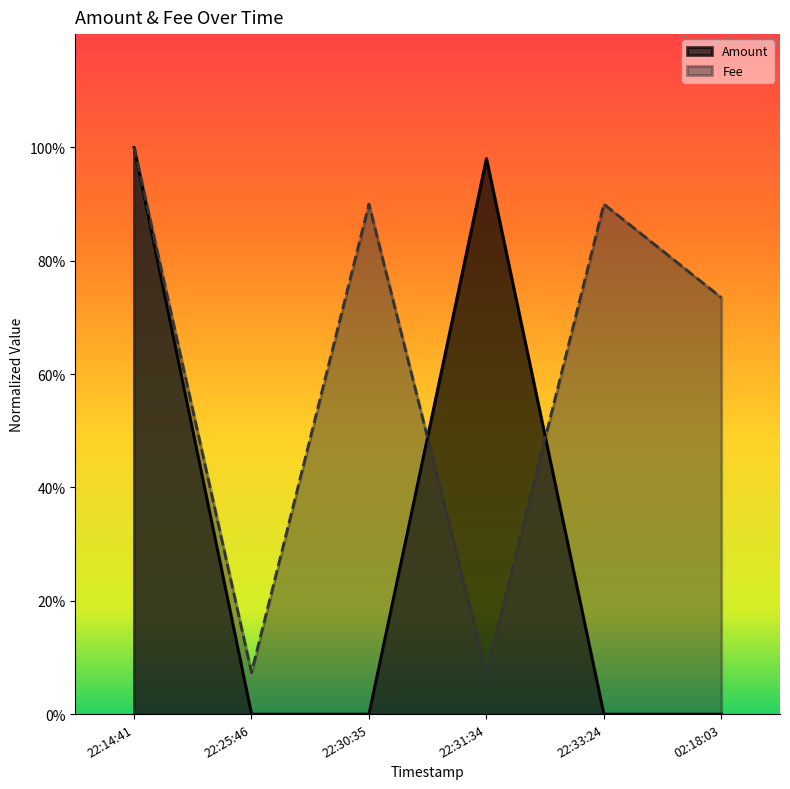

List the labels in order of Fee value, smallest first.

22:25:46, 22:31:34, 02:18:03, 22:30:35, 22:33:24, 22:14:41